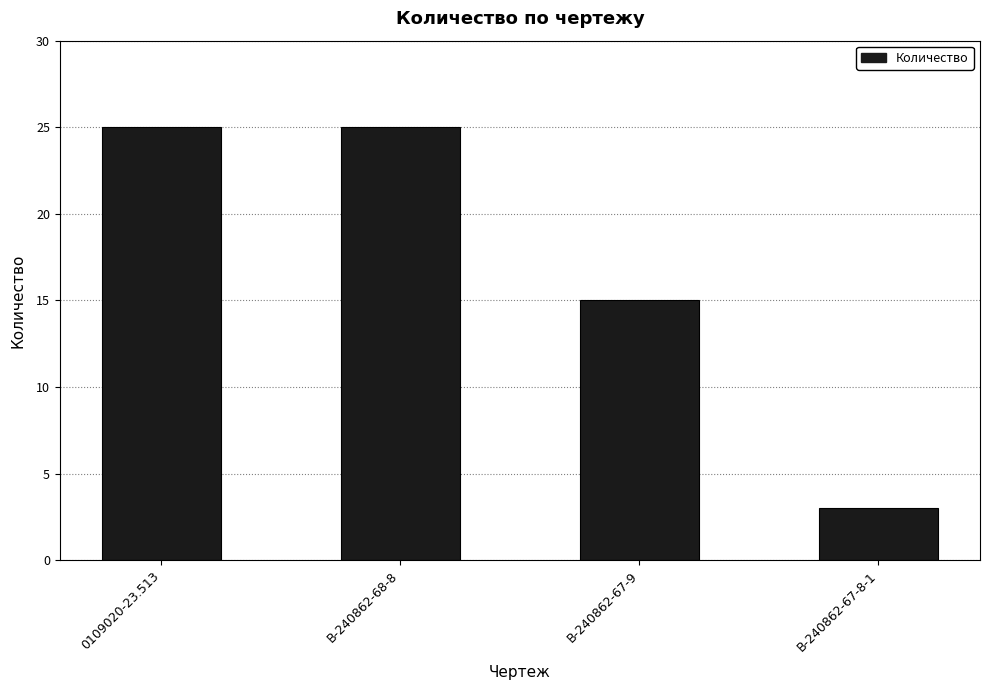

Reading left to right, extract all data points from this chart.

25	25	15	3